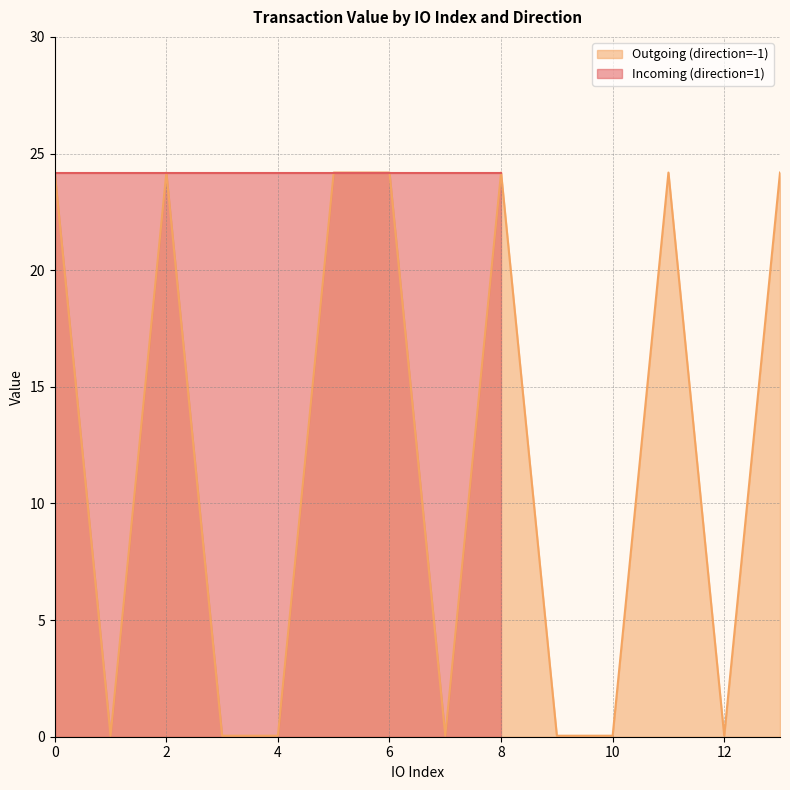

Is it true that Outgoing (direction=-1) equals 24.2 at 2?

True